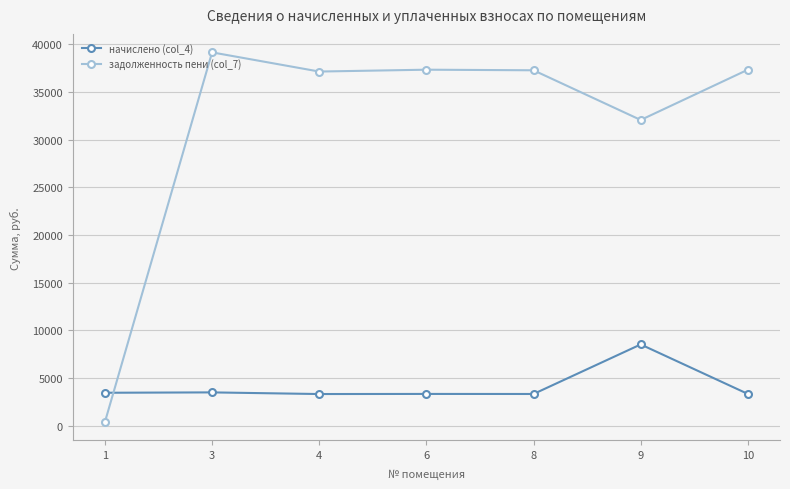

Rank the series by their average value, from lowest to highest.

начислено (col_4), задолженность пени (col_7)